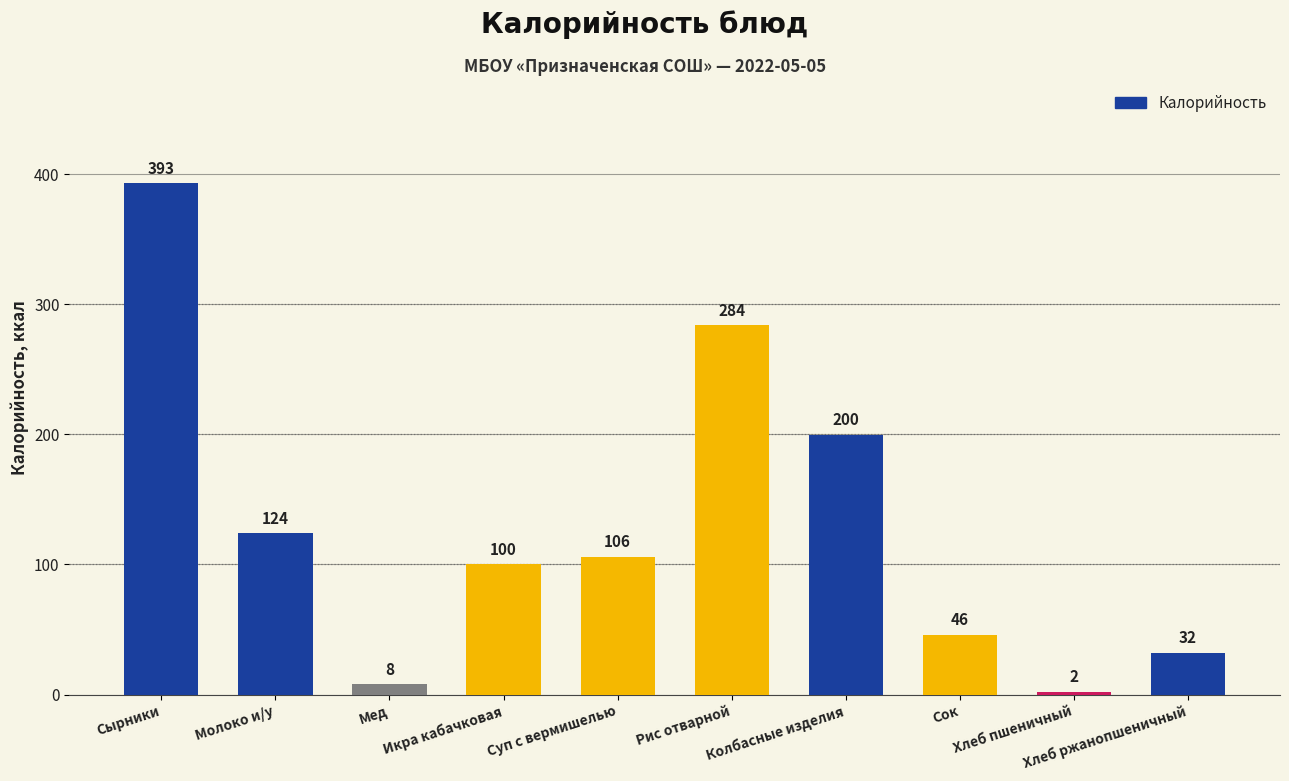

Approximately how many times larger is the value at Суп с вермишелью compared to Икра кабачковая?

1.1